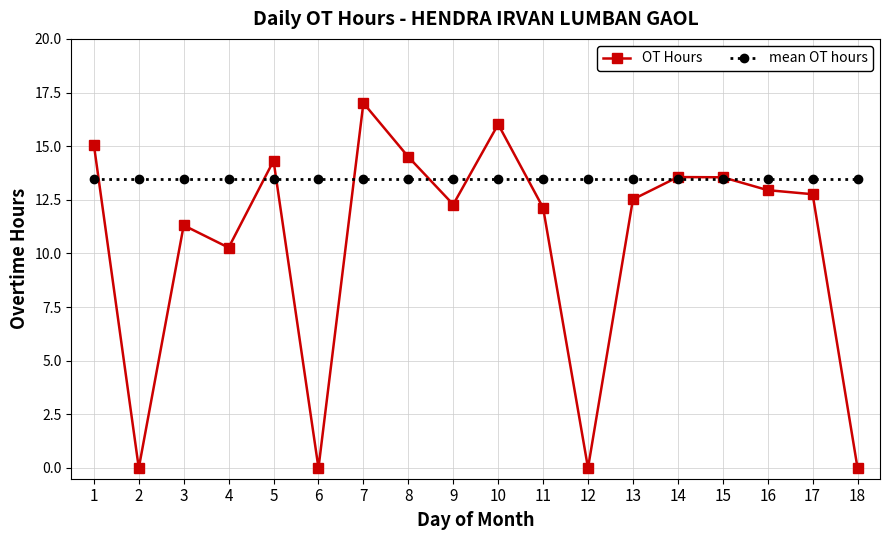

True or false: mean OT hours and OT Hours intersect in this chart.

True